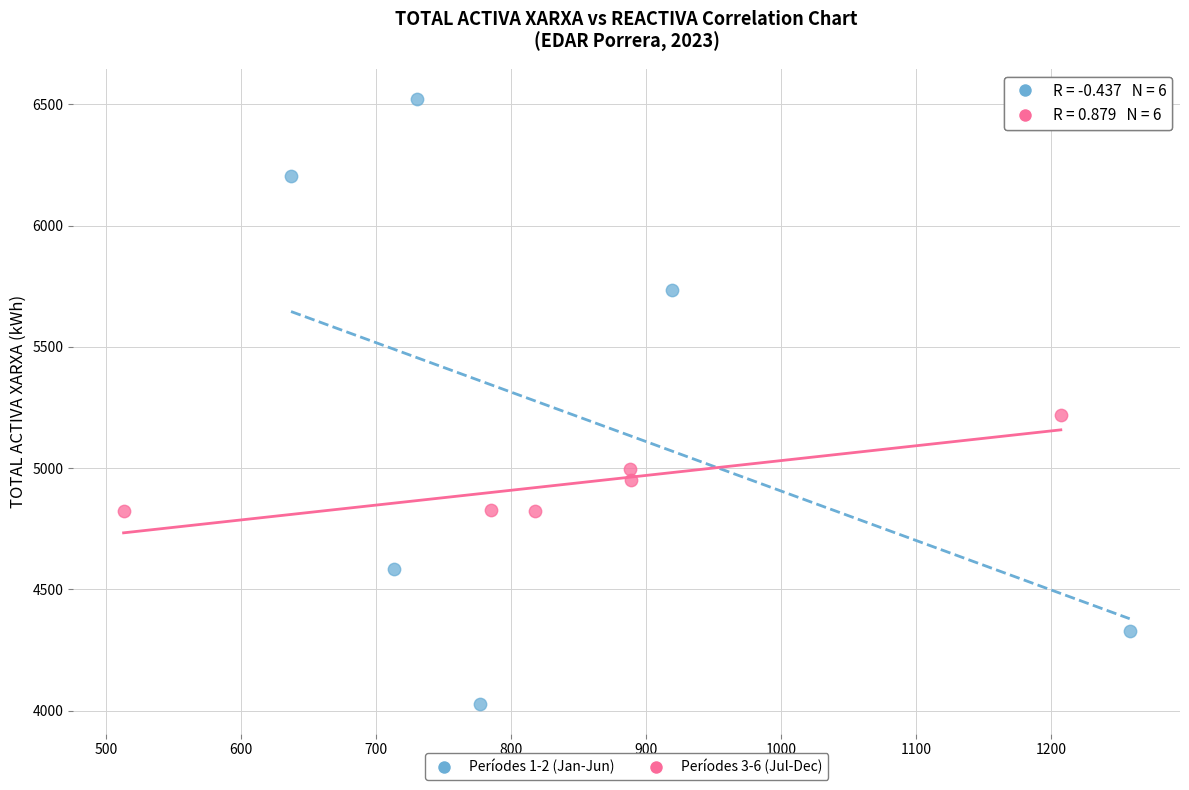

Which series has the widest spread of Y values?

Períodes 1-2 (Jan-Jun)